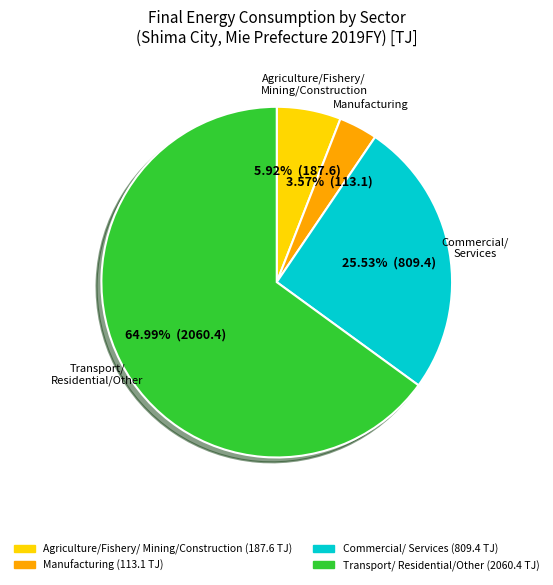

Count the number of slices in the pie.

4